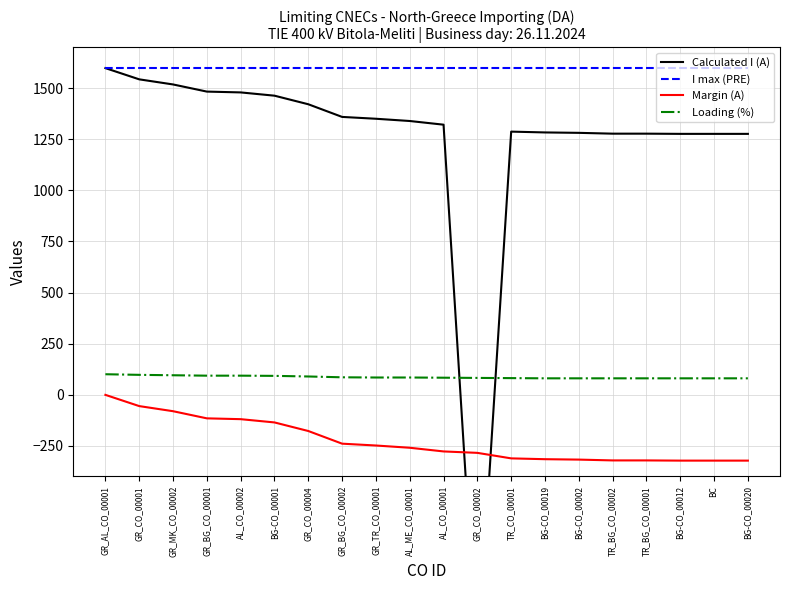

In Calculated I (A), how many points are lower than both neighbors (excluding endpoints)?

1